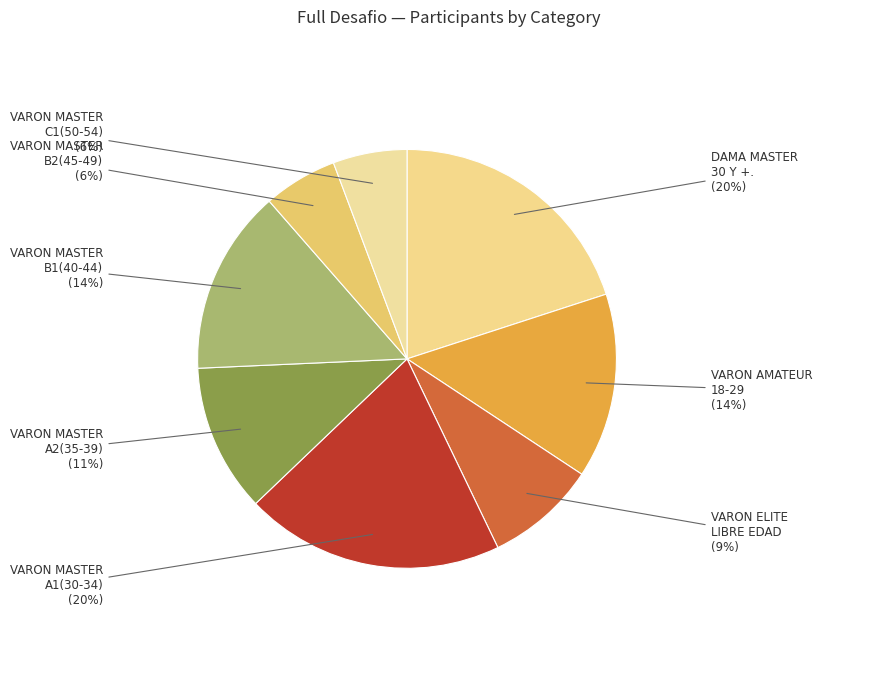

What percentage is the VARON MASTER B2(45-49) slice, to the nearest percent?

6%